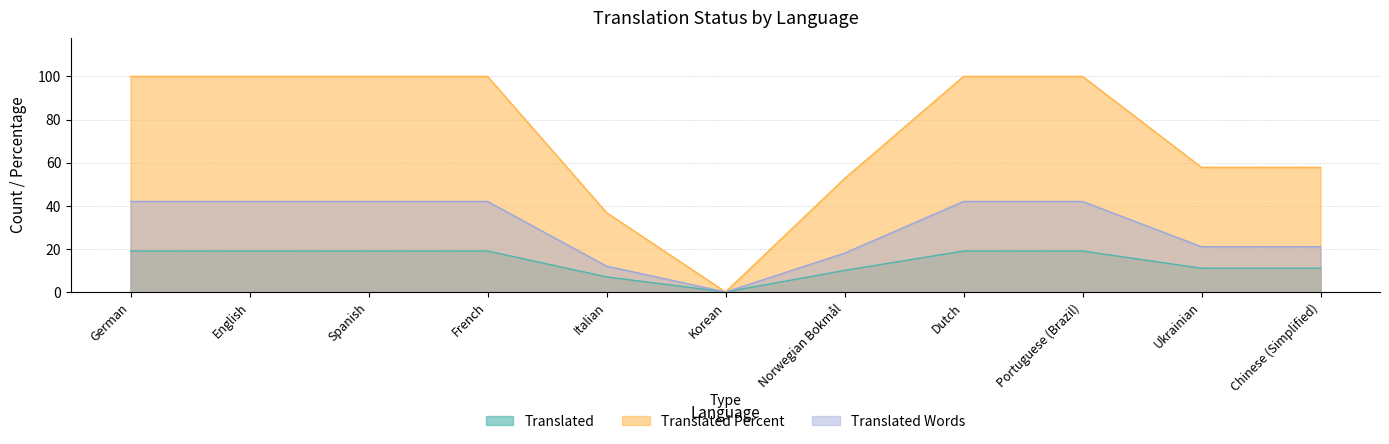

What is the sum of the Translated values at Ukrainian and Dutch?

30.0